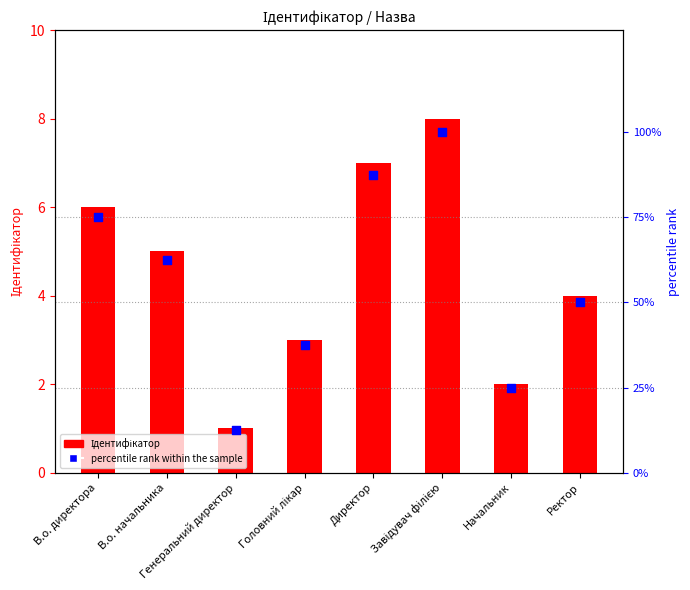

At how many categories does at least one series exceed 94?

1